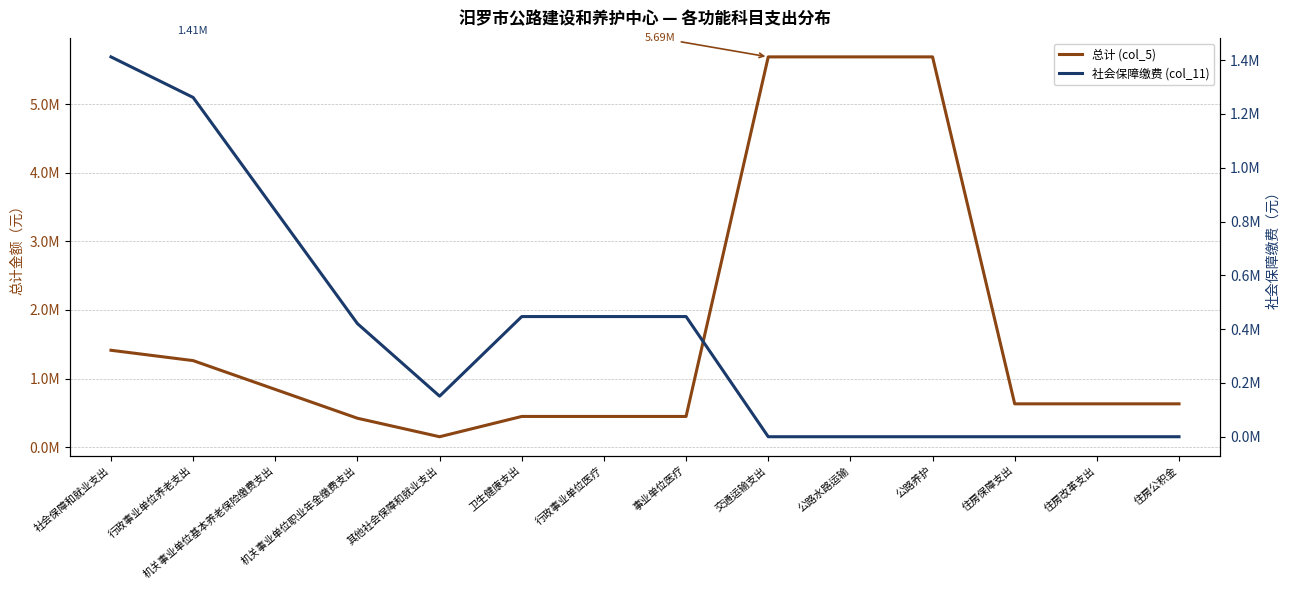

Which label corresponds to the largest value in the chart?

交通运输支出